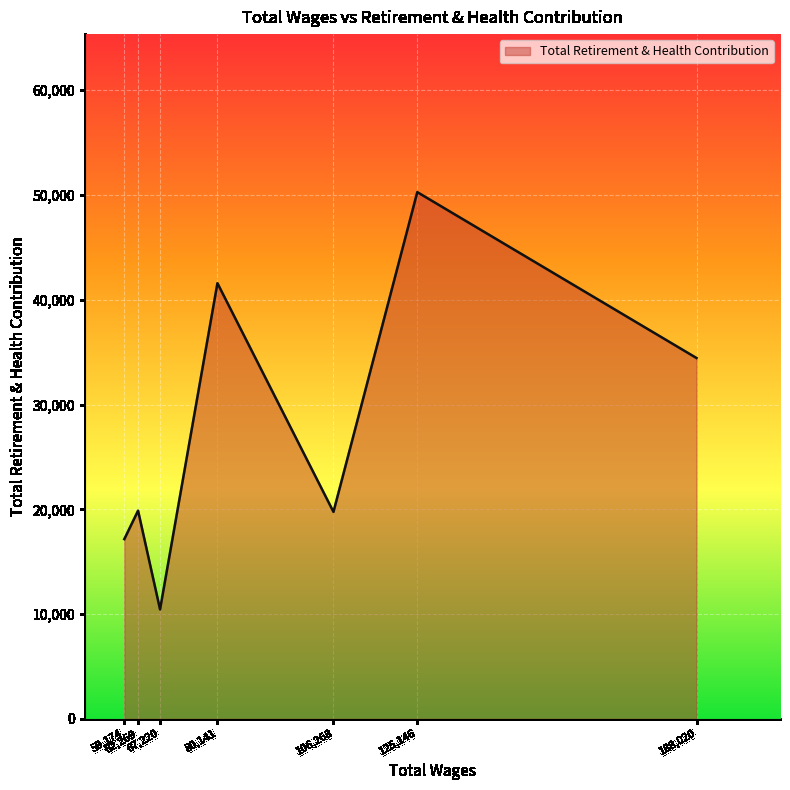

What is the maximum value shown in the chart?

50270